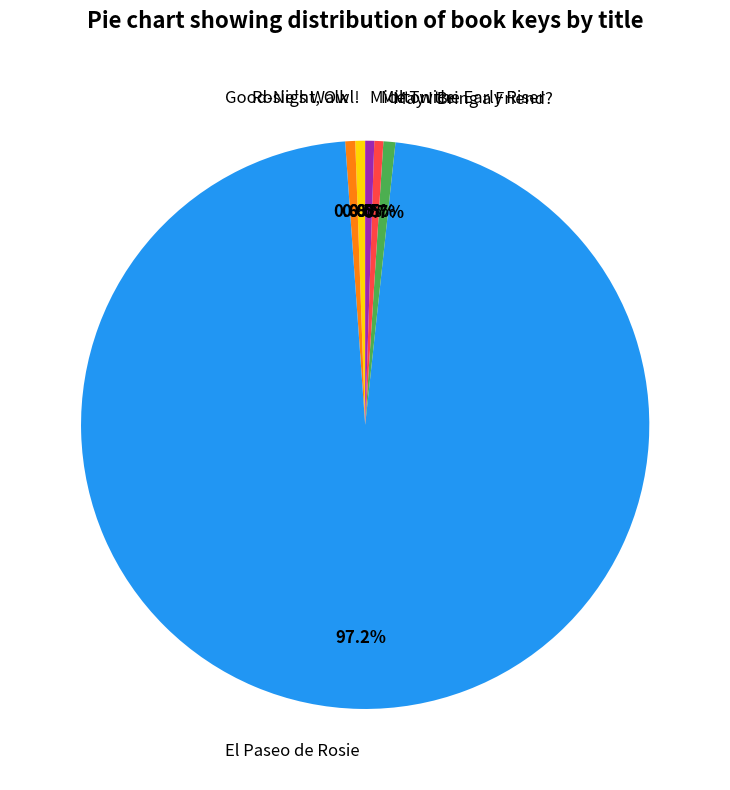

How many segments does this pie chart have?

6